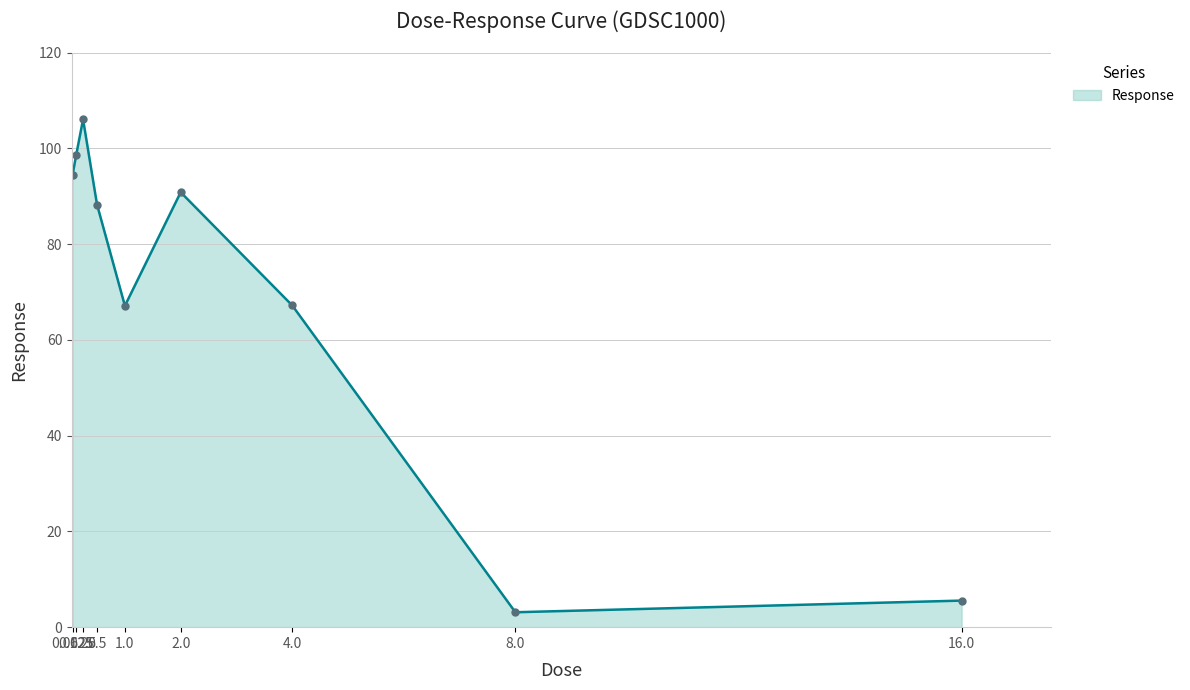

What is the smallest value displayed?

3.1